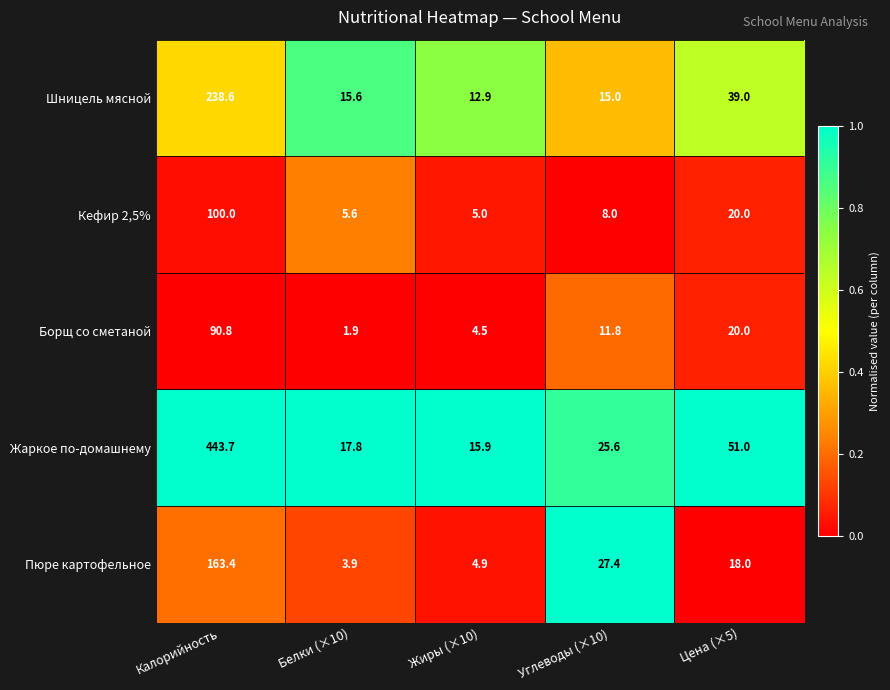

Reading right to left, list all the values displayed in this chart.

Шницель мясной: Цена (×5)=39.0	Углеводы (×10)=15.0	Жиры (×10)=12.9	Белки (×10)=15.6	Калорийность=238.6
Кефир 2,5%: Цена (×5)=20.0	Углеводы (×10)=8.0	Жиры (×10)=5.0	Белки (×10)=5.6	Калорийность=100.0
Борщ со сметаной: Цена (×5)=20.0	Углеводы (×10)=11.8	Жиры (×10)=4.5	Белки (×10)=1.9	Калорийность=90.8
Жаркое по-домашнему: Цена (×5)=51.0	Углеводы (×10)=25.6	Жиры (×10)=15.9	Белки (×10)=17.8	Калорийность=443.7
Пюре картофельное: Цена (×5)=18.0	Углеводы (×10)=27.4	Жиры (×10)=4.9	Белки (×10)=3.9	Калорийность=163.4